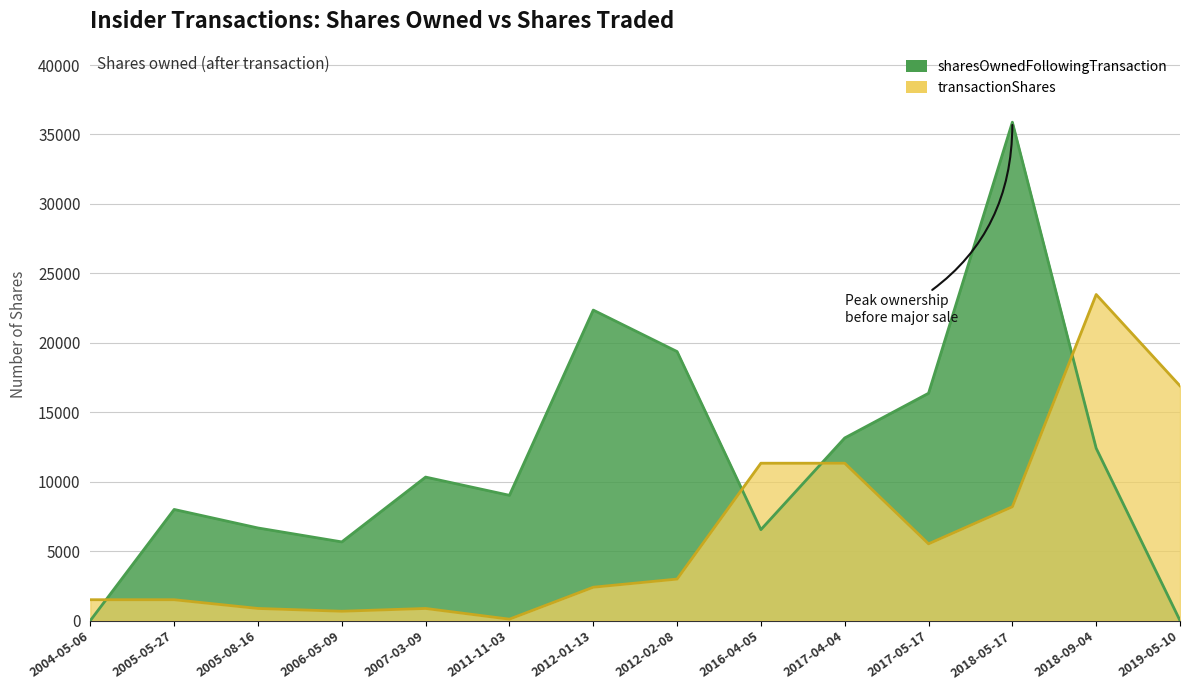

At which category is the sum across all series the highest?

2018-05-17